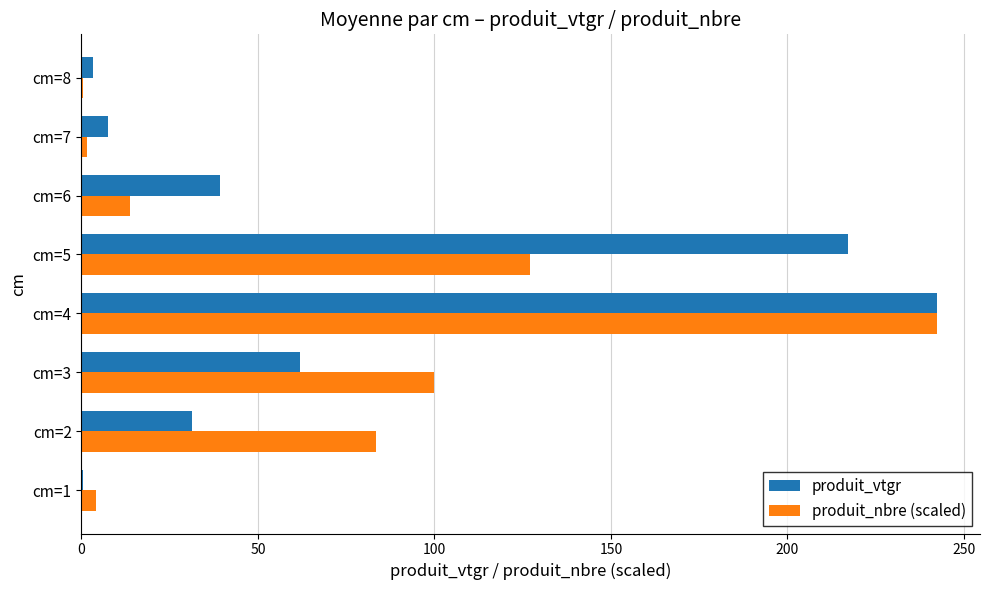

What is the greatest value displayed?

242.4